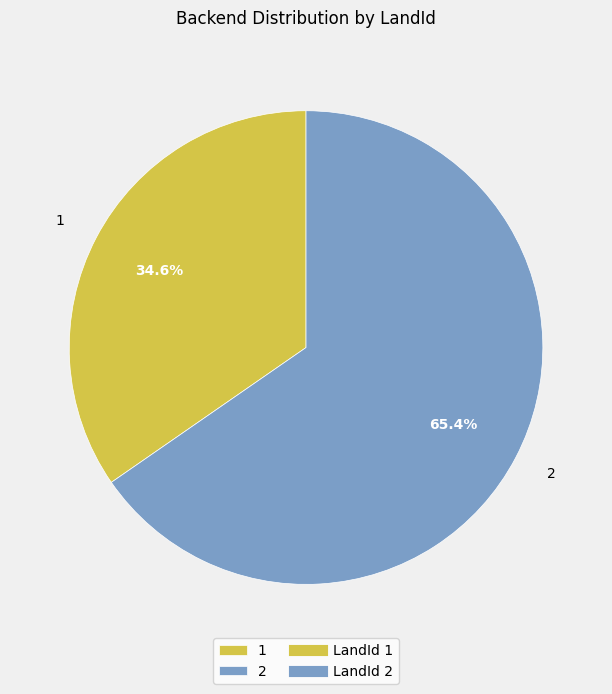

The 1 slice represents 35% of the pie. True or false?

True